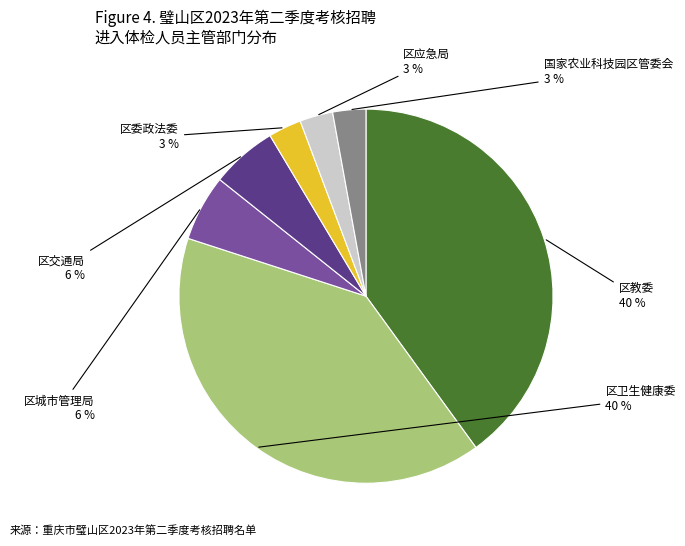

To the nearest percent, what is the combined percentage of 区教委 and 区交通局?

46%